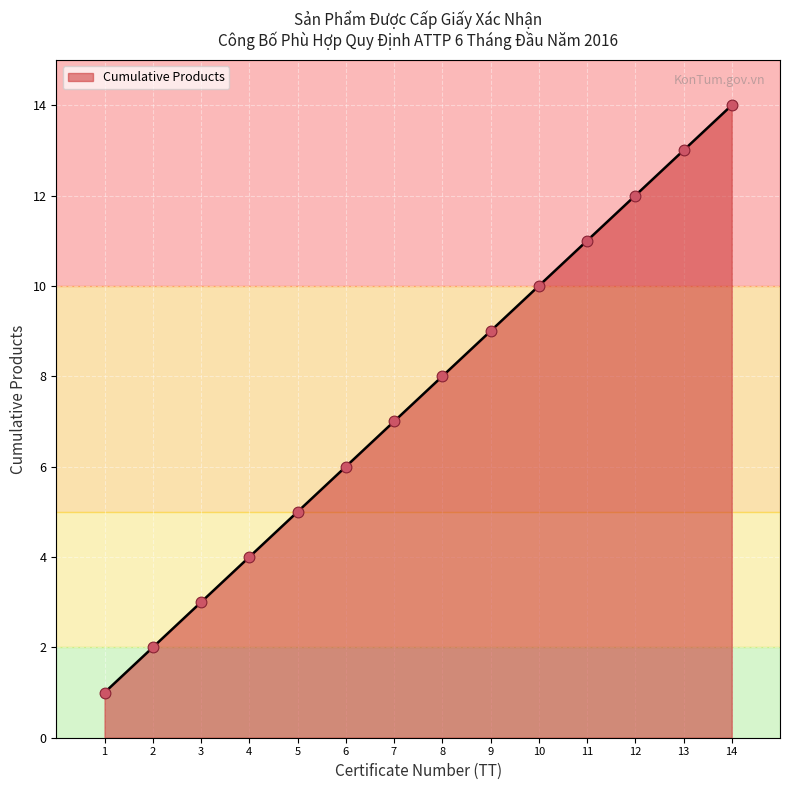

What is the ratio of the value at 11 to the value at 14?

0.8